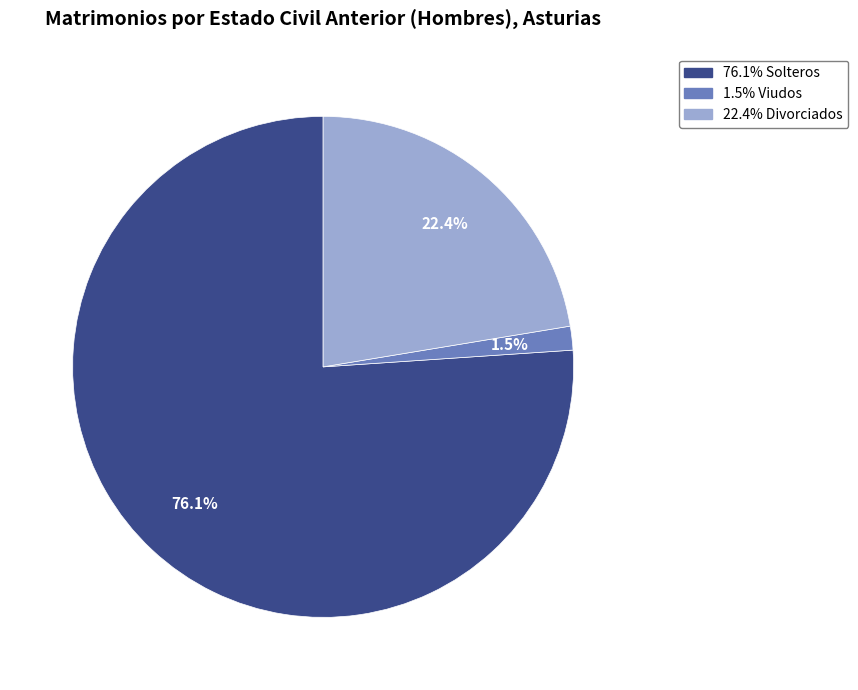

Is there any slice that represents more than half of the pie?

Yes